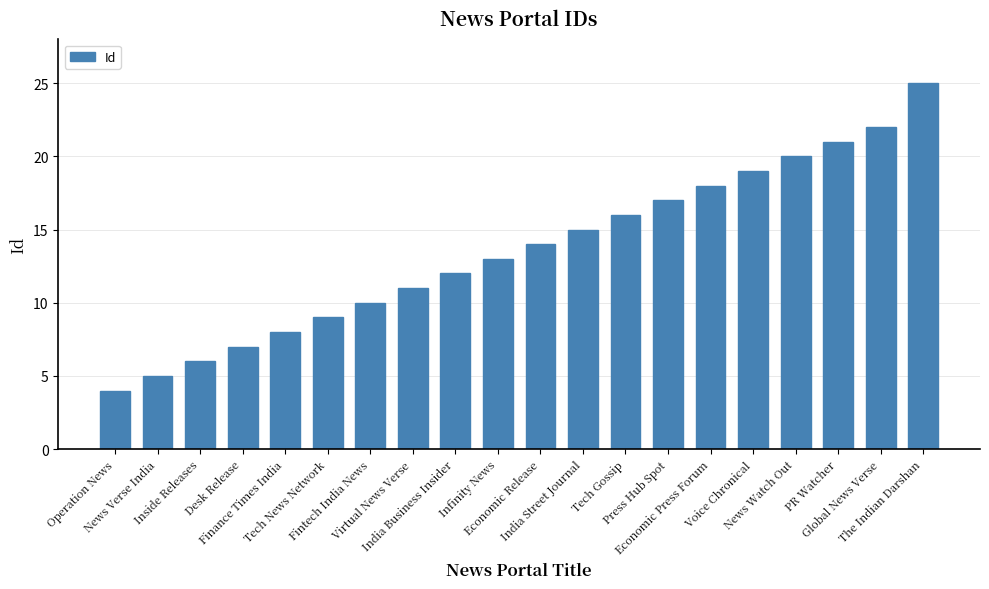

Does the chart contain stacked bars?

No